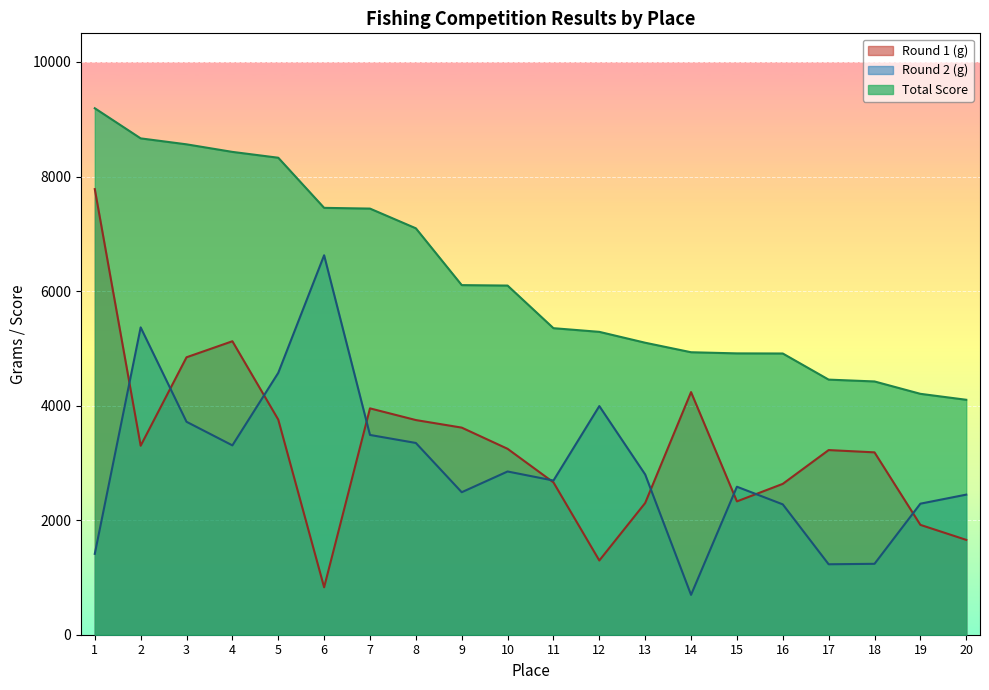

What is the sum of all Total Score values?

125043